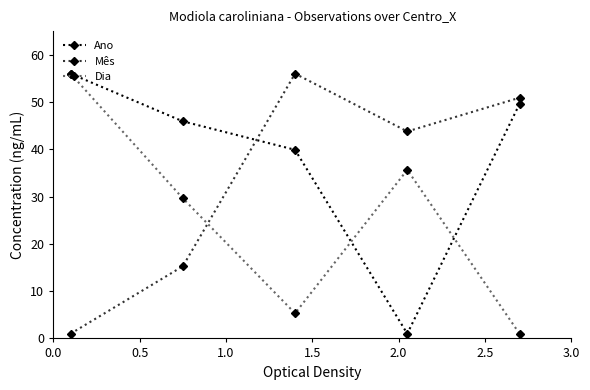

What is the maximum value shown in the chart?

56.0